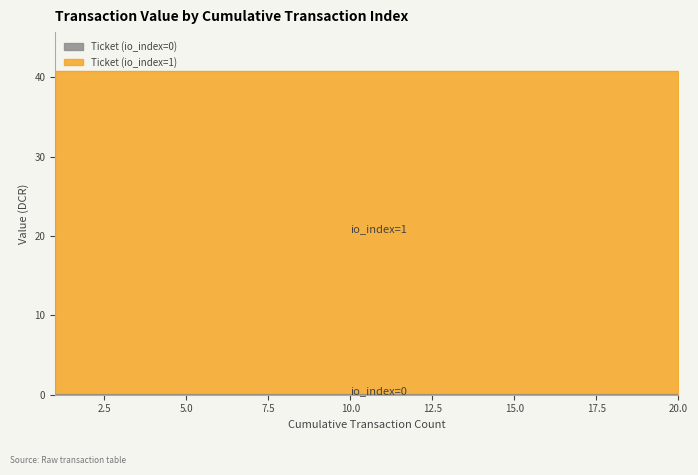

Does the chart display data point markers on the line(s)?

No